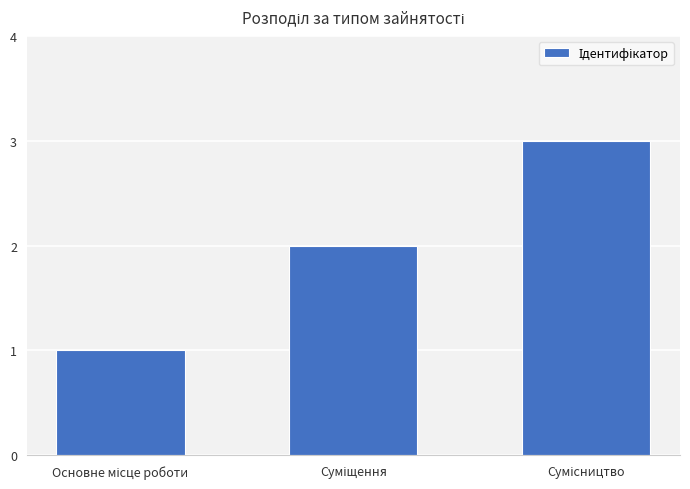

Reading left to right, list all the values displayed in this chart.

1	2	3